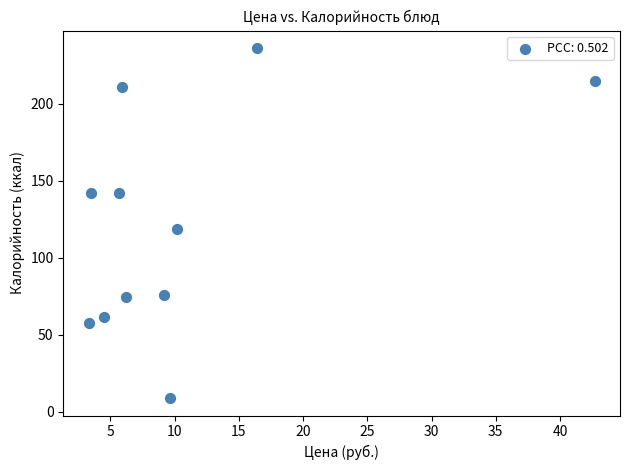

What is the range of Y values (max minus min)?

227.0